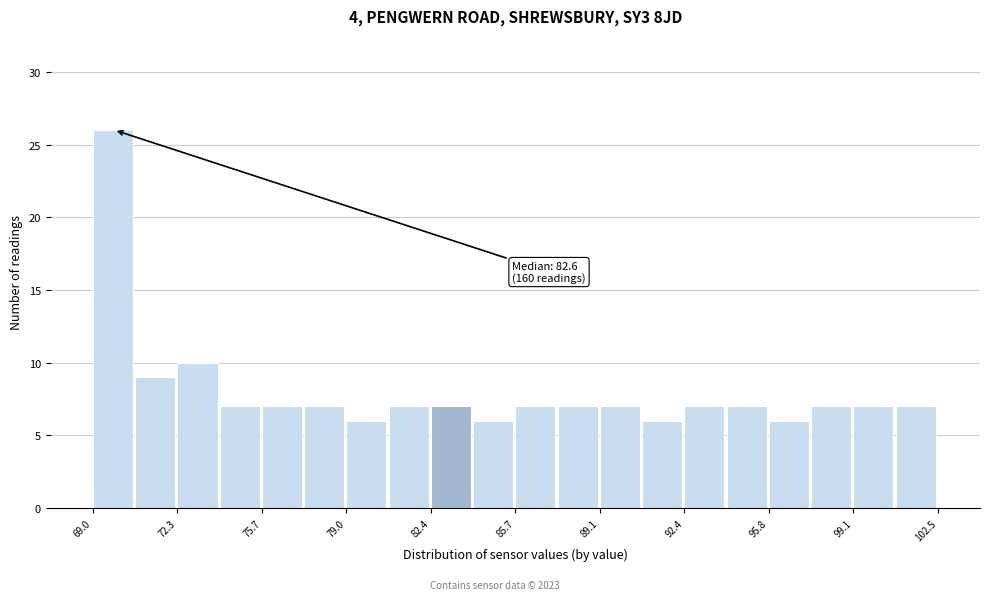

Around what value on the x-axis is the tallest bar? Give the approximate position of its centre, as read against the axis.

70.0